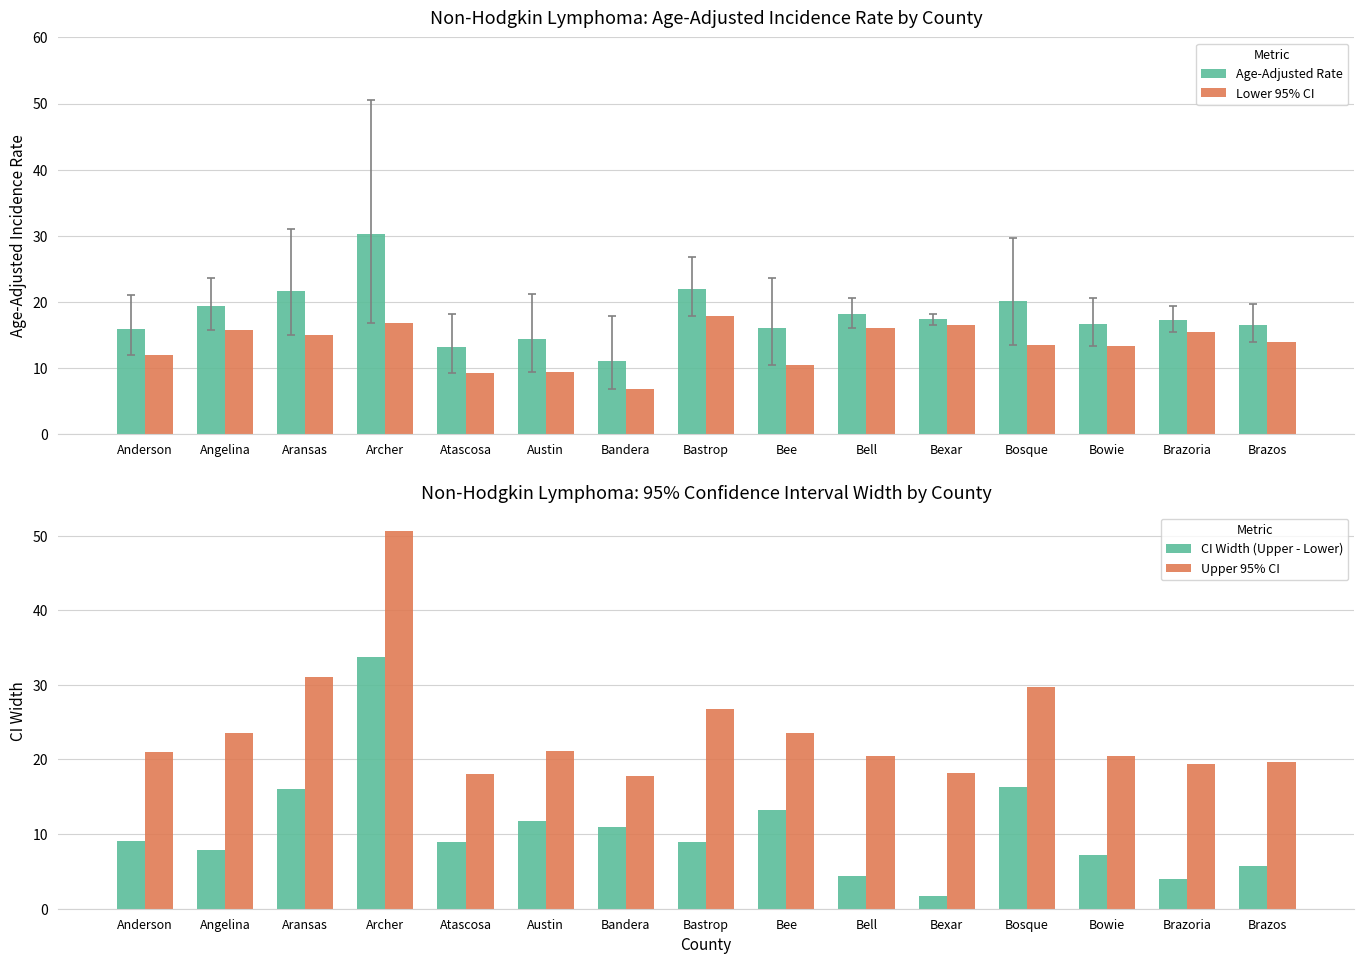

What is the difference between the Lower 95% CI values at Anderson and Archer?

4.9